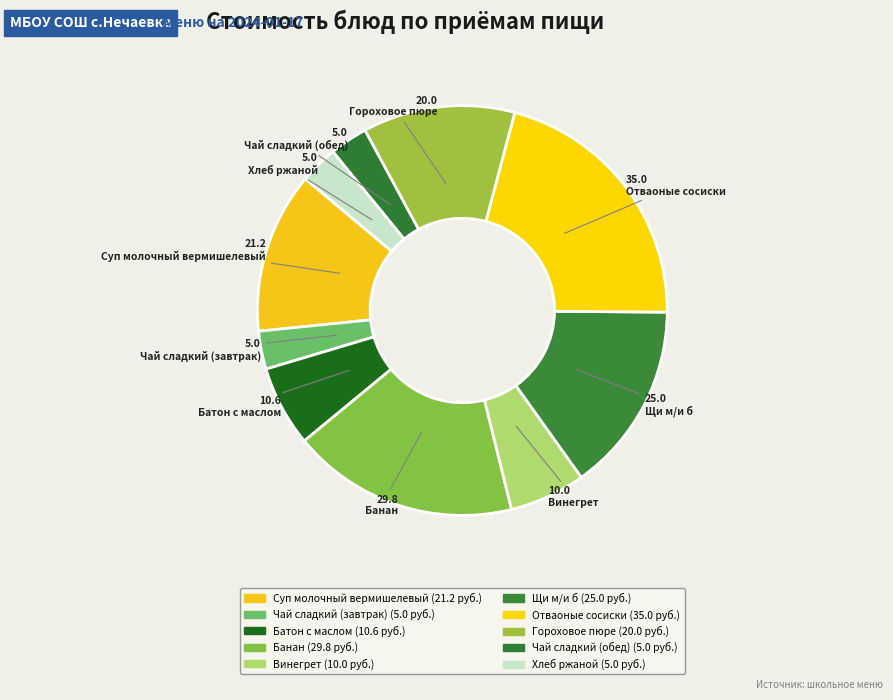

To the nearest percent, what is the average slice percentage?

10%